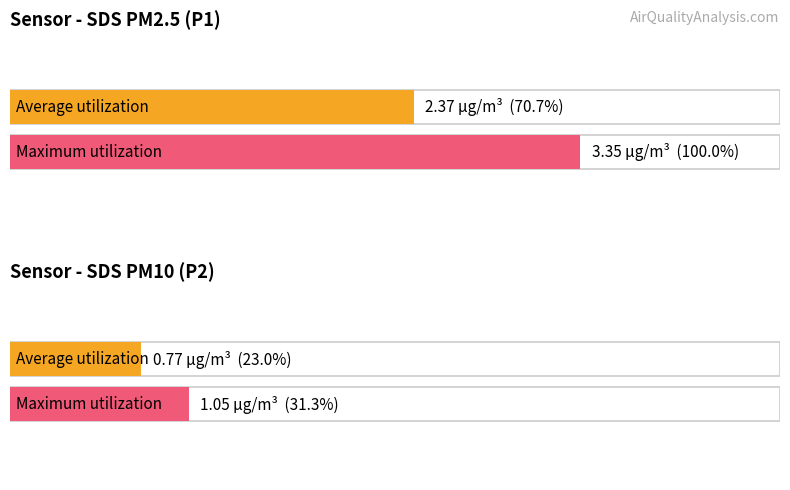

Which series has the largest range (max minus min)?

SDS_P1